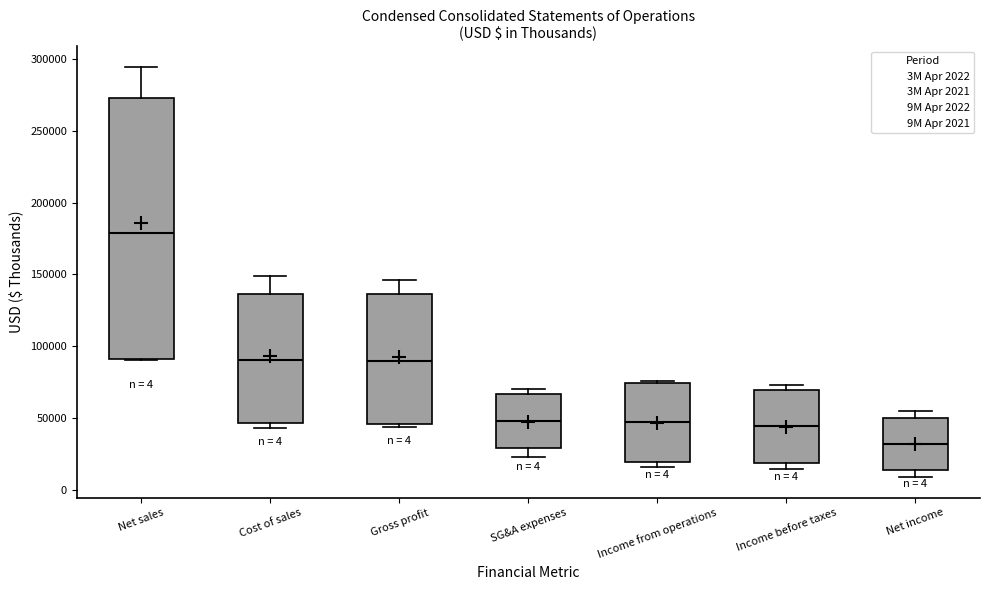

Comparing the boxes themselves (not the whiskers), which one is the tallest?

Net sales